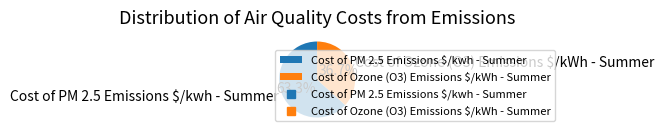

To the nearest percent, what is the difference between the Cost of PM 2.5 Emissions $/kwh - Summer and Cost of Ozone (O3) Emissions $/kWh - Summer slice percentages?

27%